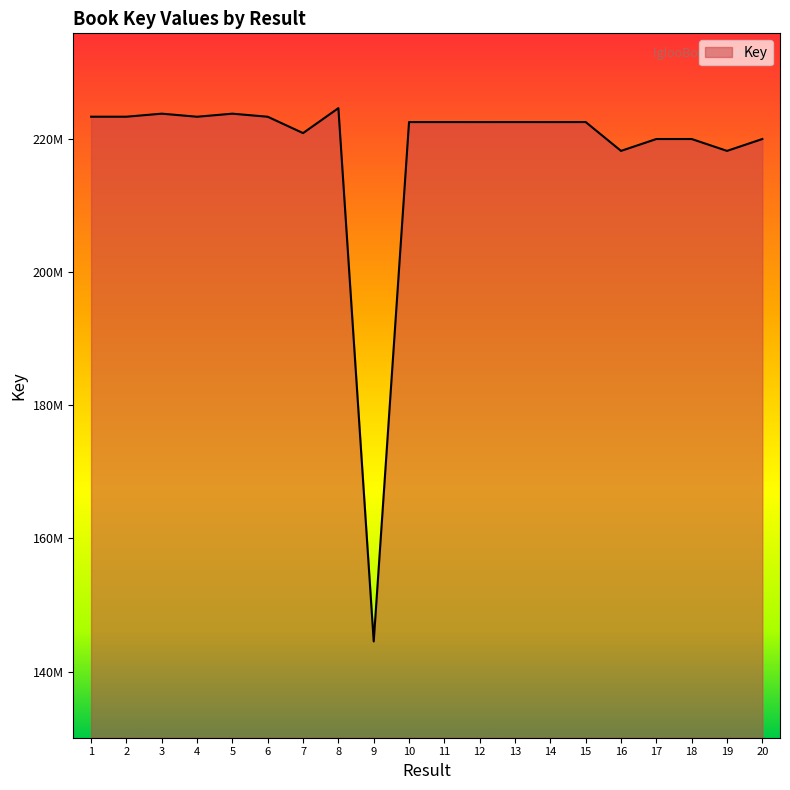

What is the sum of the values at 12 and 1?

445790899